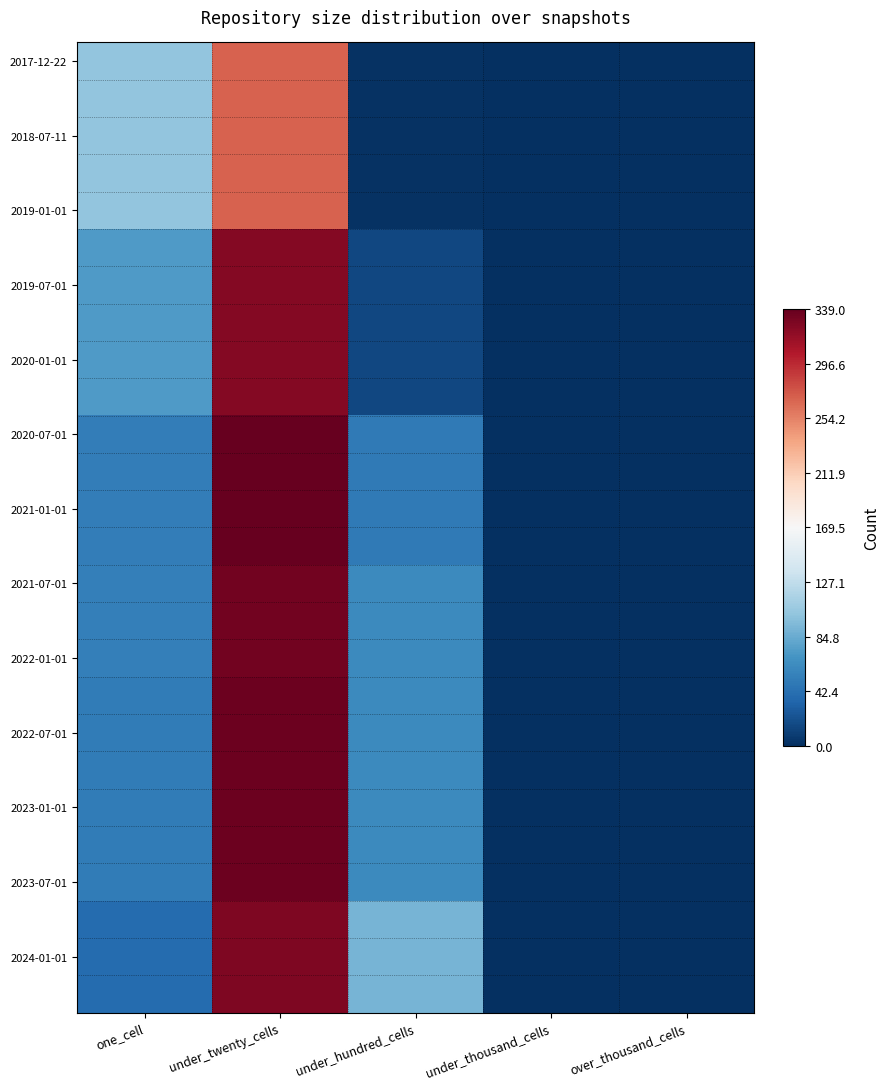

Which has a higher value, one_cell or over_thousand_cells?

one_cell